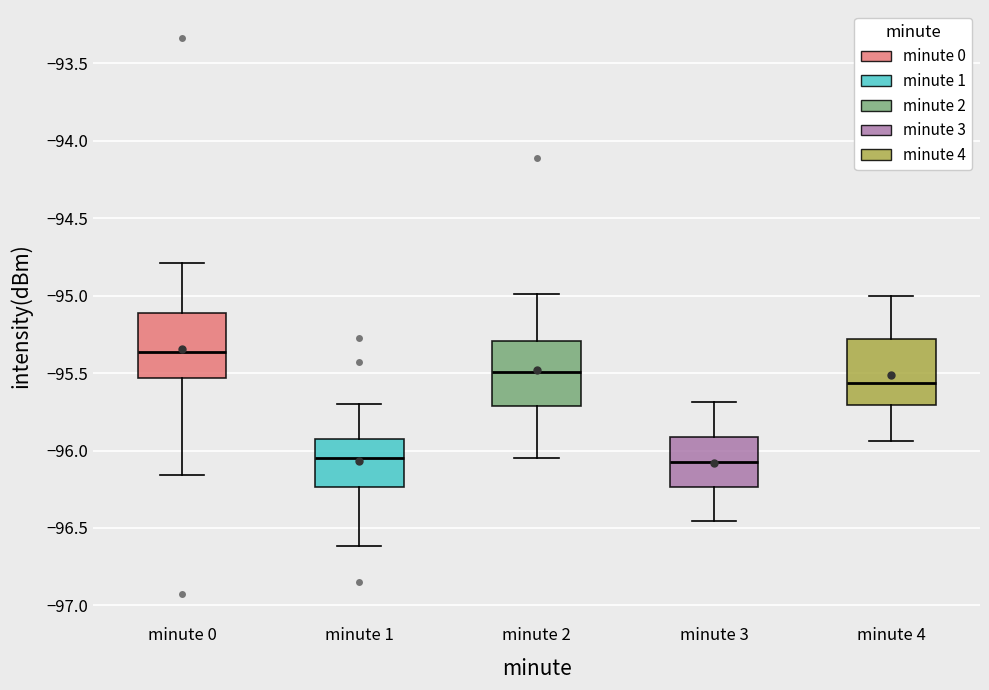

Where does the upper whisker of the box for minute 0 end on the y-axis? The values are not printed on the chart, so give them approximately, as read against the axis.

-94.80